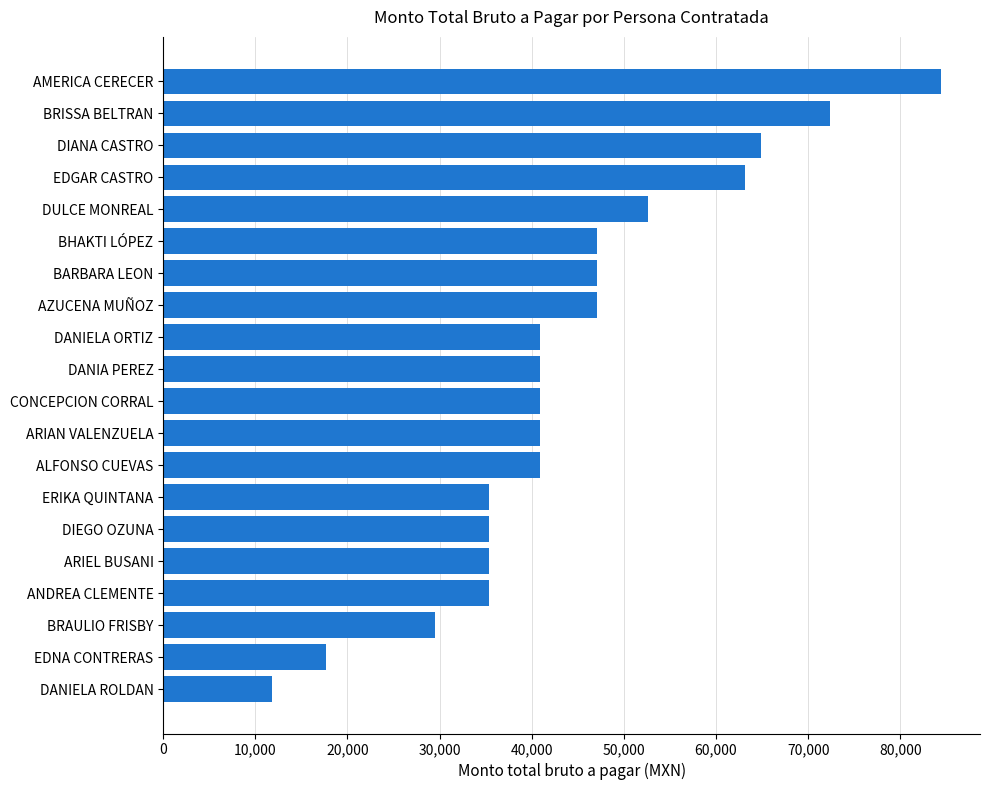

How many bars are there in total?

20